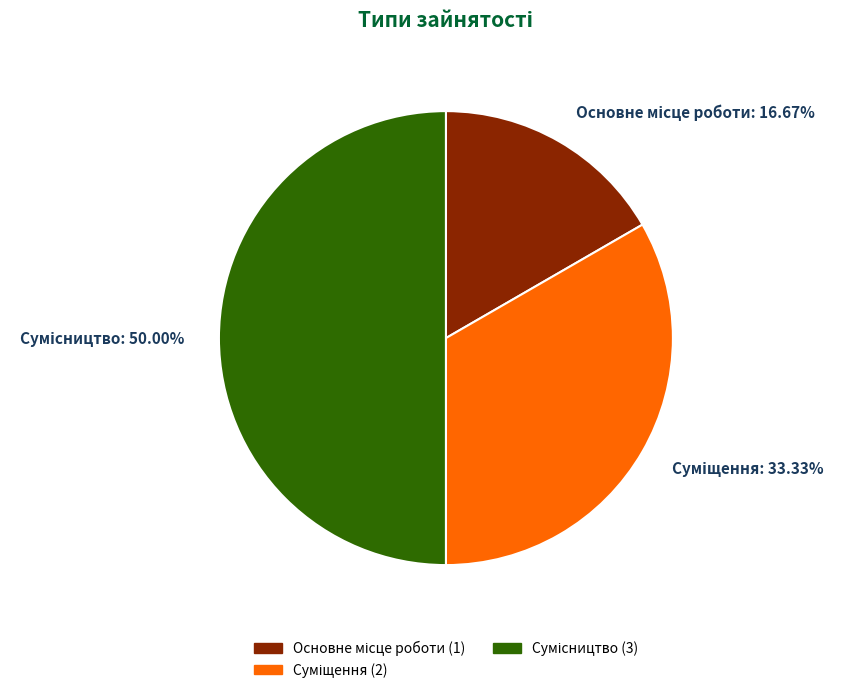

How many slices are in this pie chart?

3